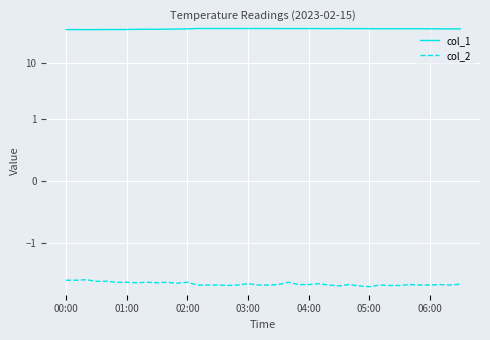

The col_2 series shows -5.6 at 19. True or false?

True